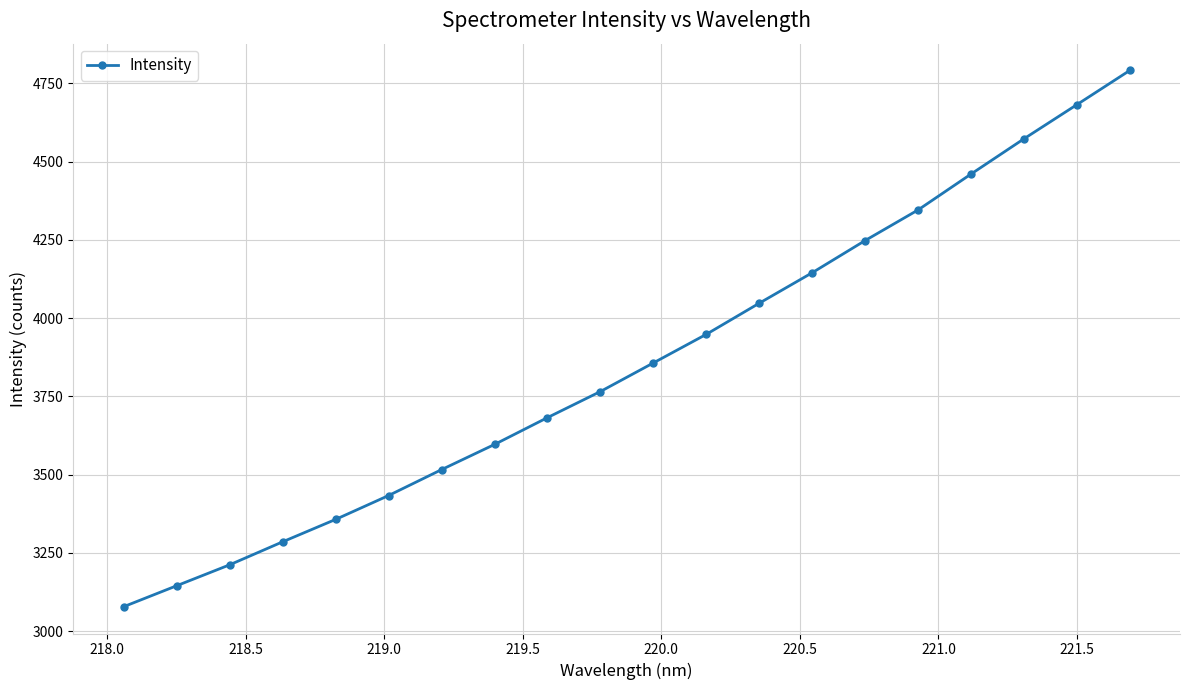

True or false: there are more than 0 points higher than both neighbors.

False